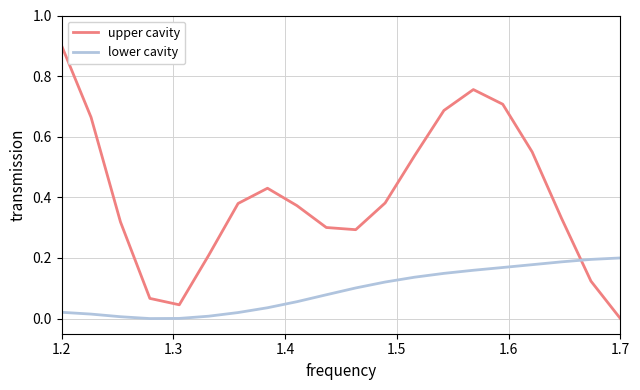

What is the difference between the maximum and minimum values in the upper cavity series?

0.9